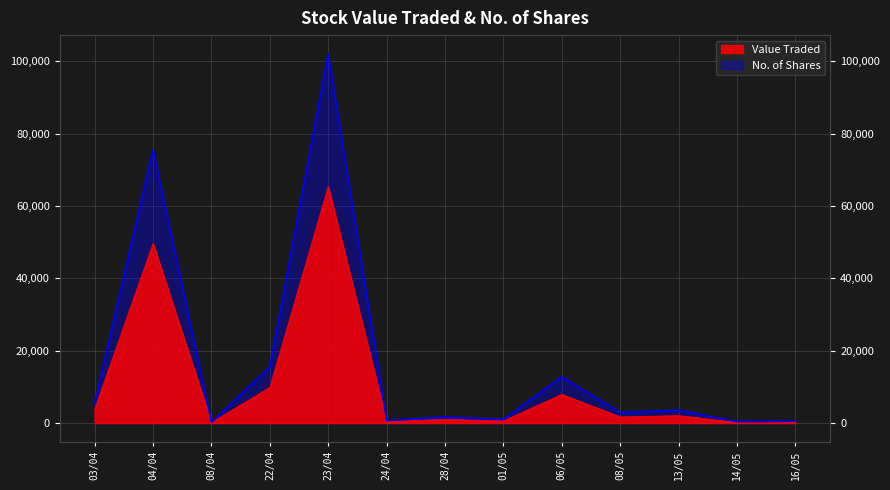

What are all the series names shown in the legend?

Value Traded, No. of Shares